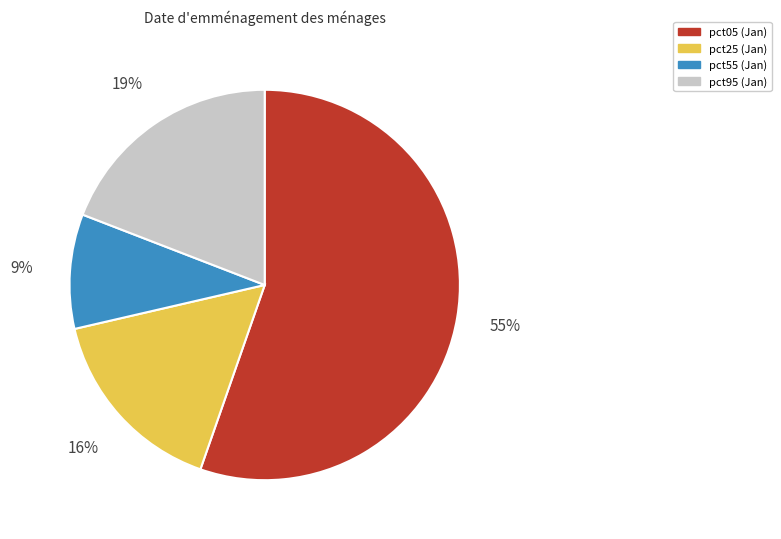

To the nearest percent, what is the difference between the largest and smallest slice percentages?

46%